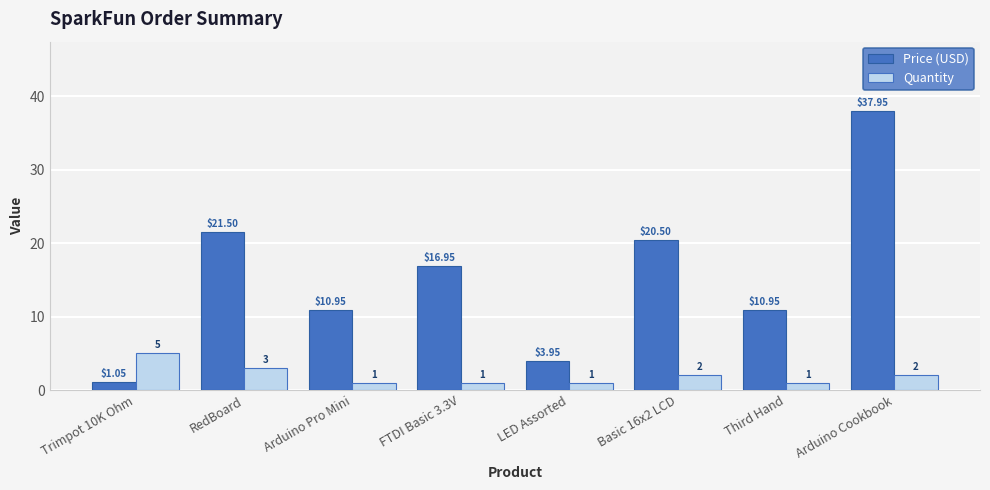

Which category has the highest value in the Price (USD) series?

Arduino Cookbook